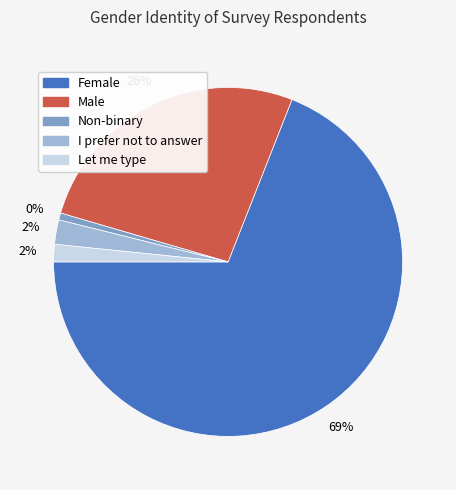

To the nearest percent, what percentage of the pie is Male?

26%